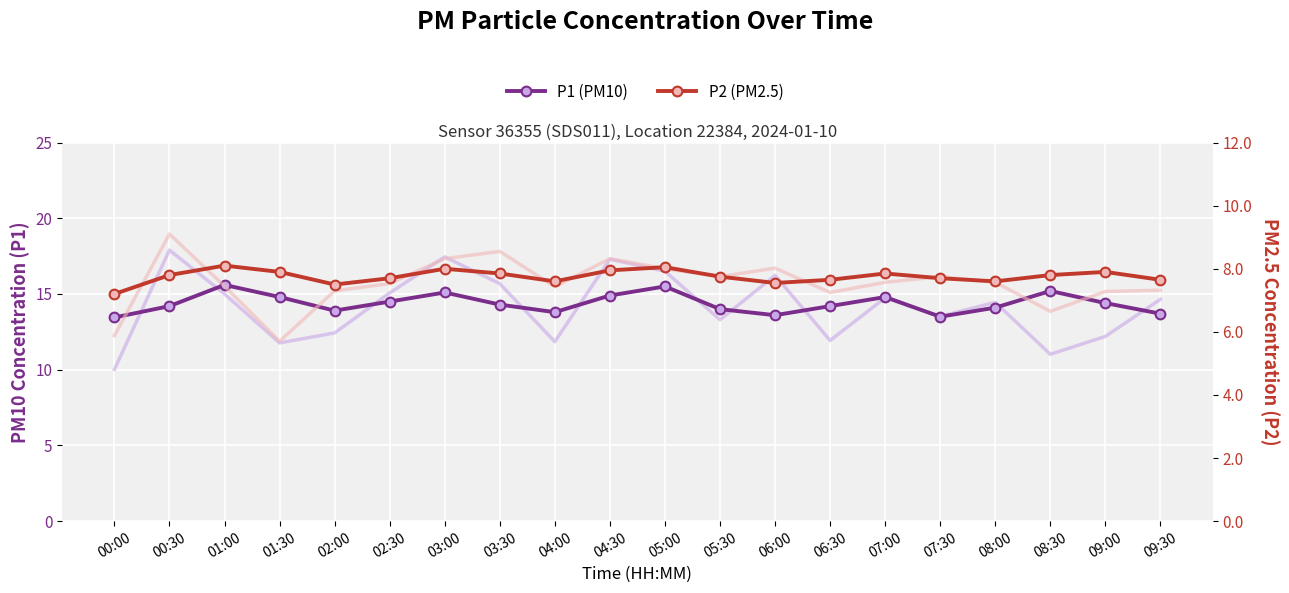

Between 08:00 and 03:30, which is larger?

03:30